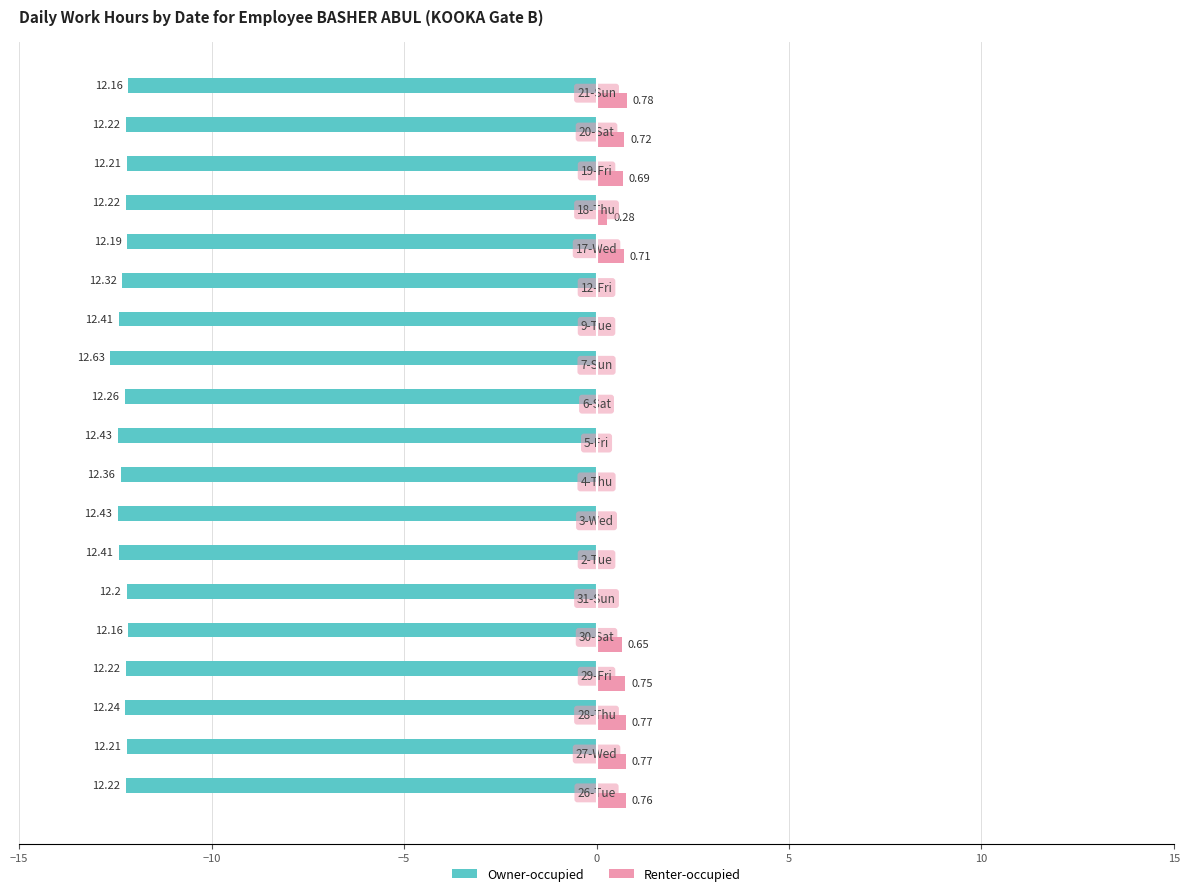

What are all the series names shown in the legend?

Owner-occupied, Renter-occupied